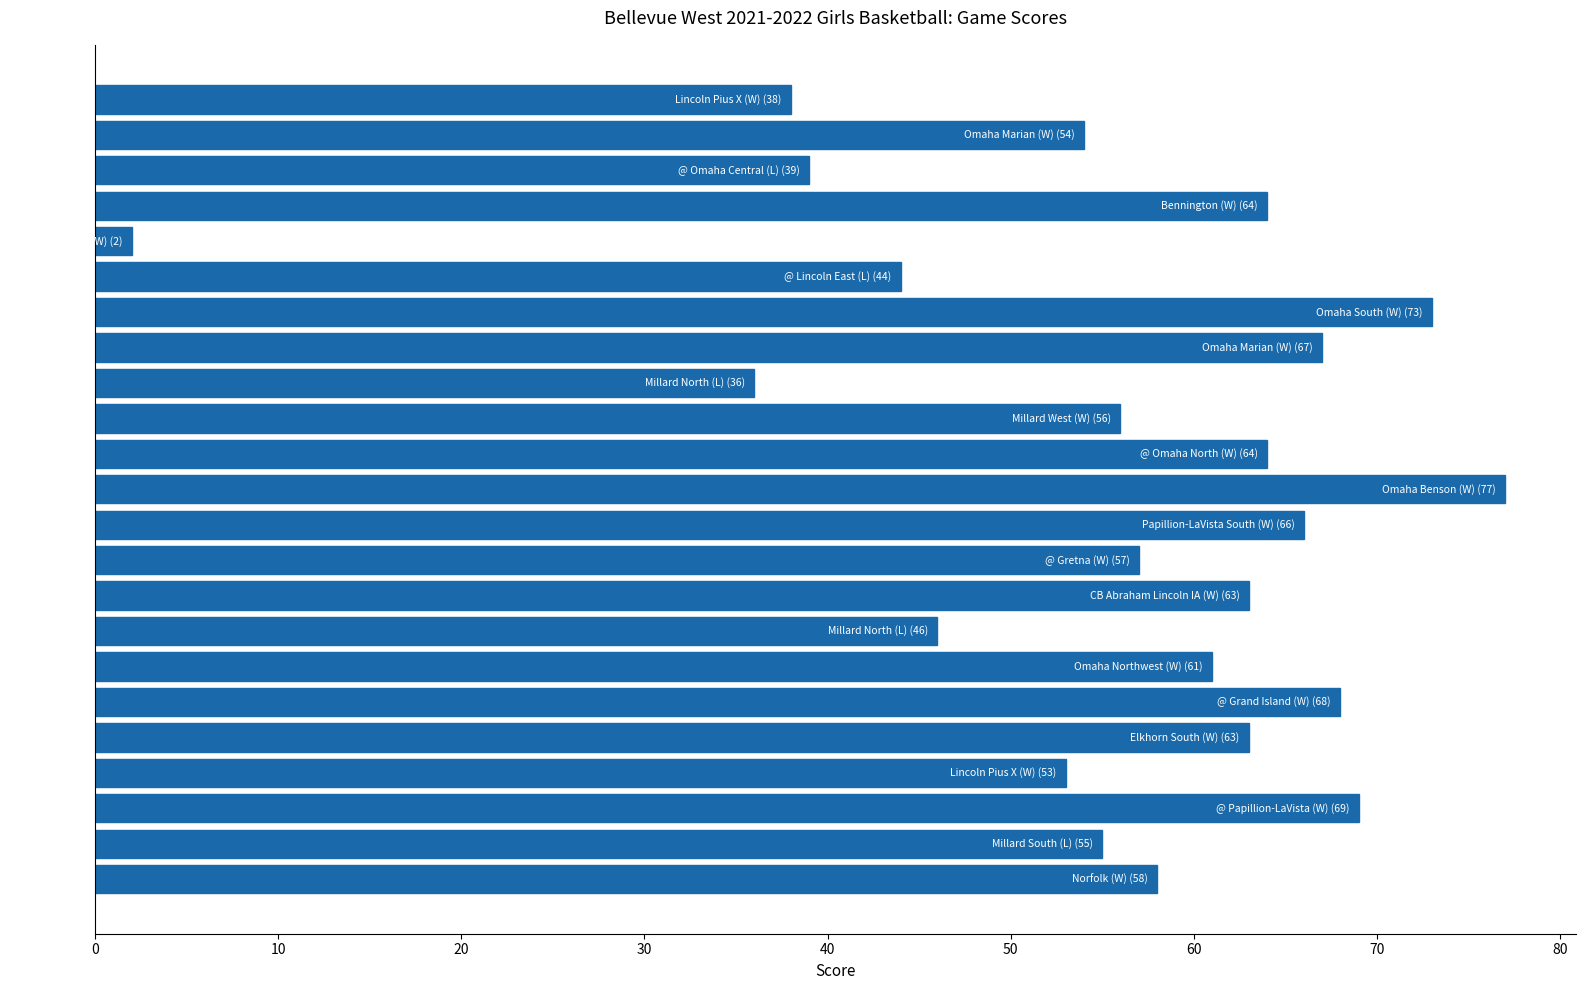

Reading top to bottom, transcribe all the data shown in this chart.

38	54	39	64	2	44	73	67	36	56	64	77	66	57	63	46	61	68	63	53	69	55	58